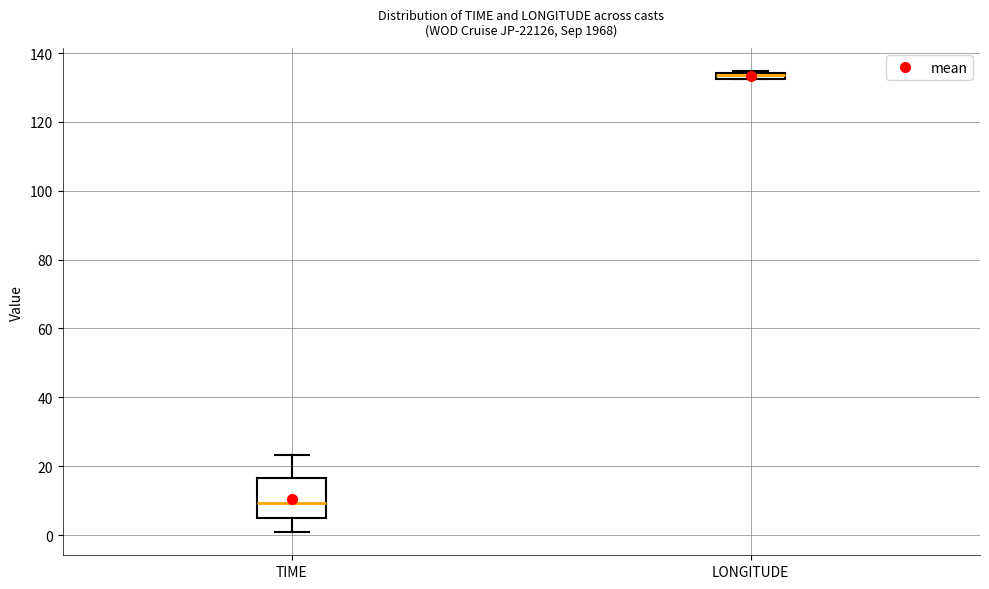

Where is the lower edge of the box for LONGITUDE on the y-axis? The values are not printed on the chart, so give them approximately, as read against the axis.

132